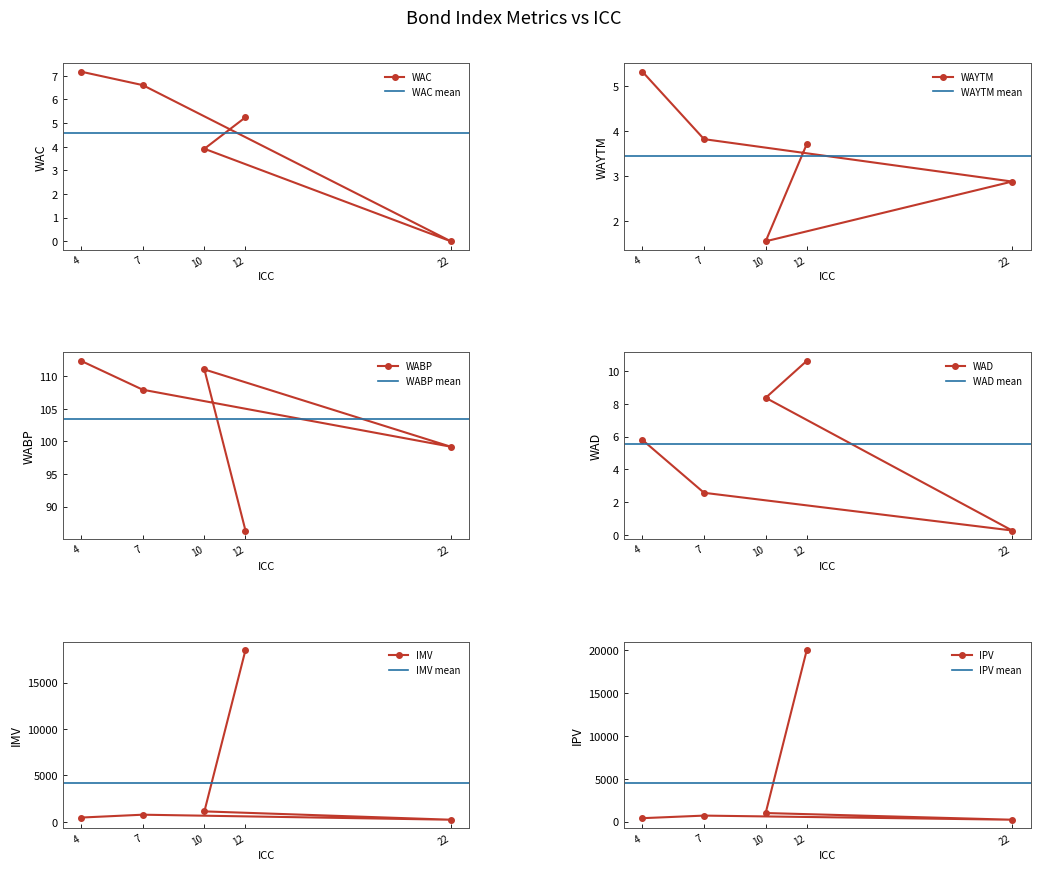

True or false: WAC and IPV cross at least once.

False